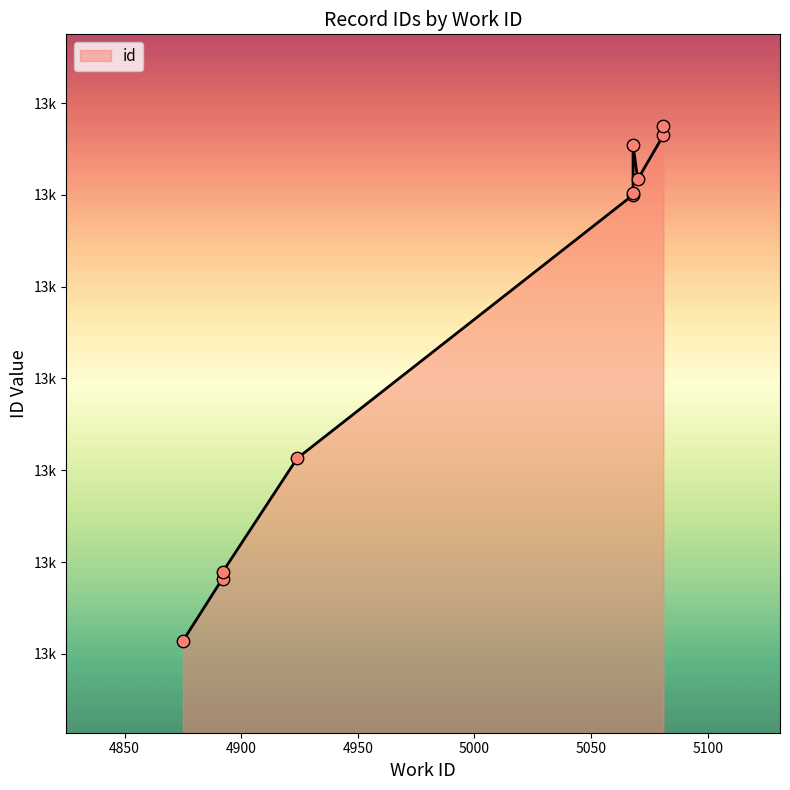

Which has a higher value, 5068 or 5081?

5081